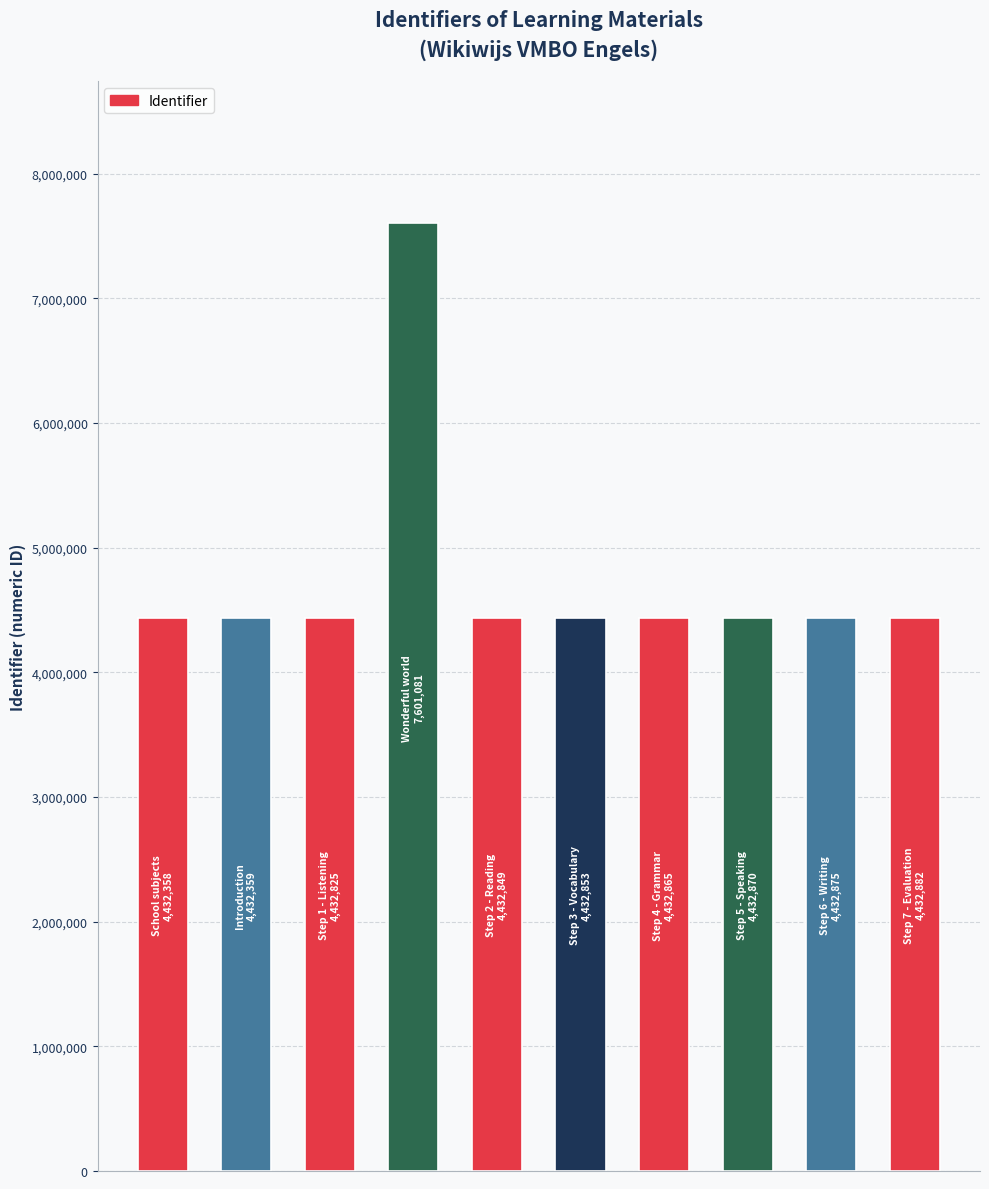

What is the maximum value shown in the chart?

7601081